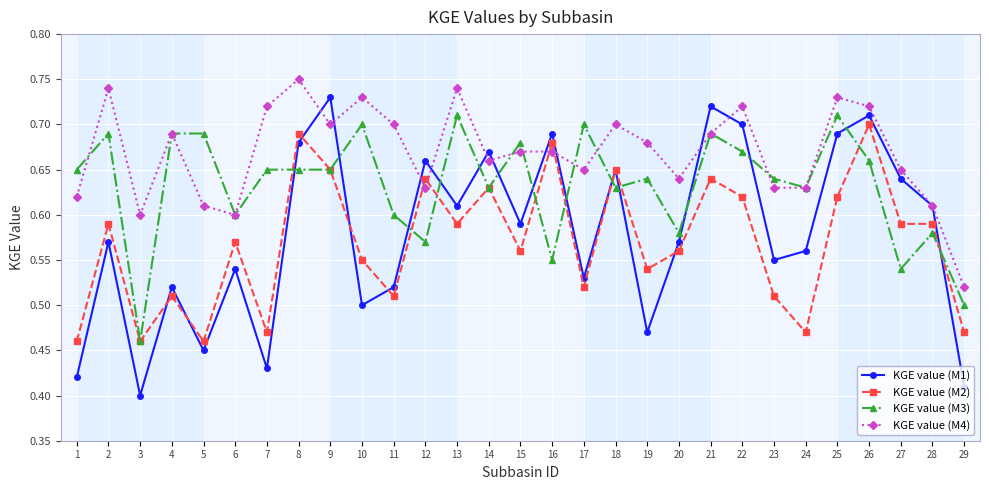

Which series changed the most between 24 and 25?

KGE value (M2)